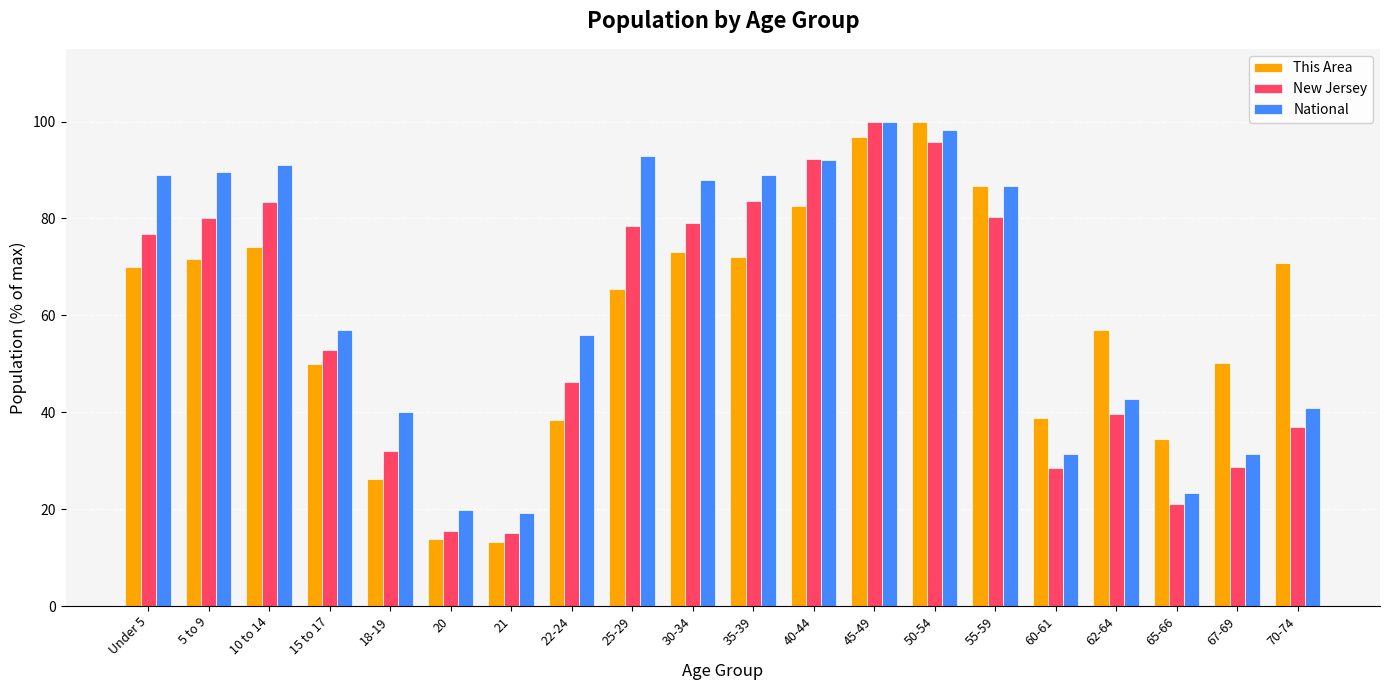

What is the spread (max minus min) of values at 20?

6.1